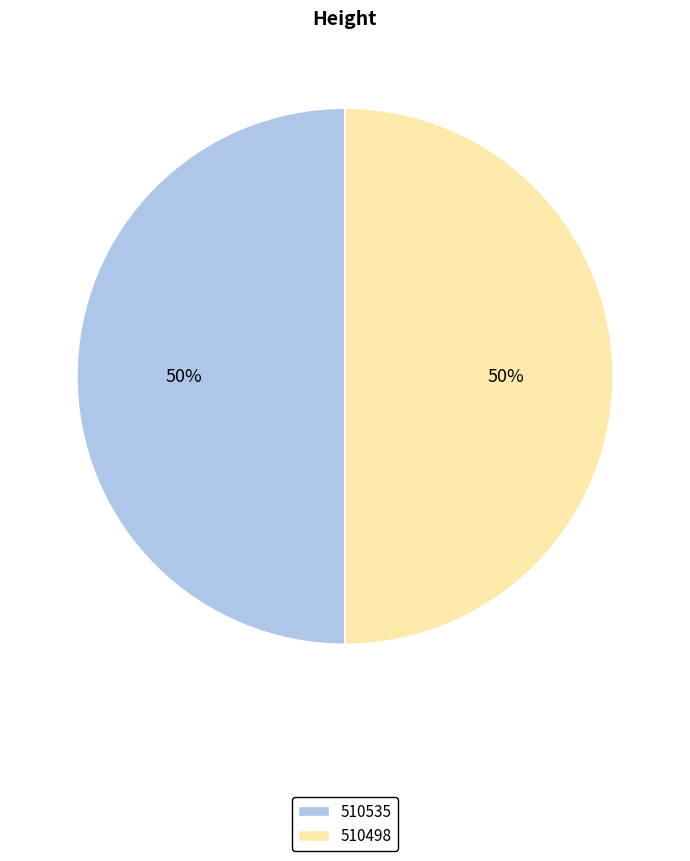

True or false: 510535 accounts for 44% of the total.

False